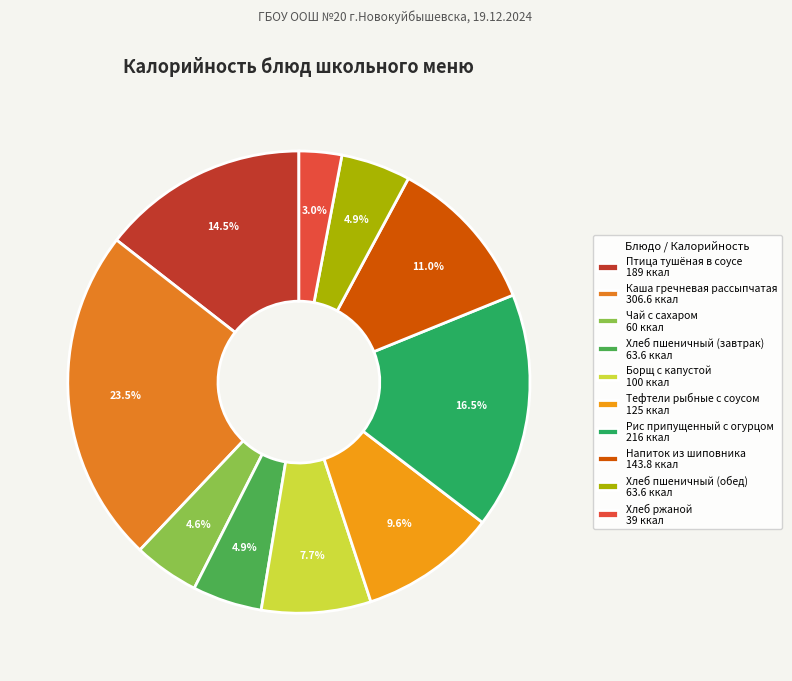

How many slices are in this pie chart?

10